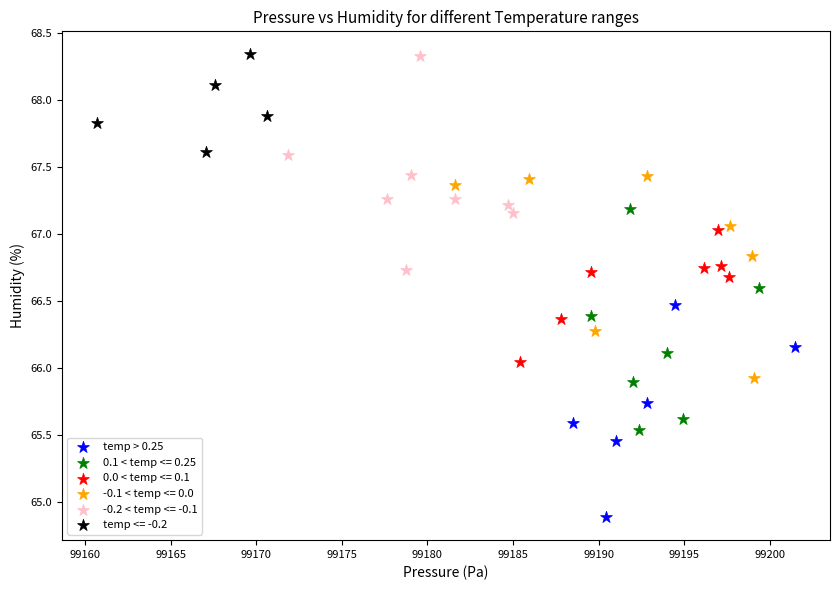

Which series reaches the minimum Y coordinate?

temp > 0.25